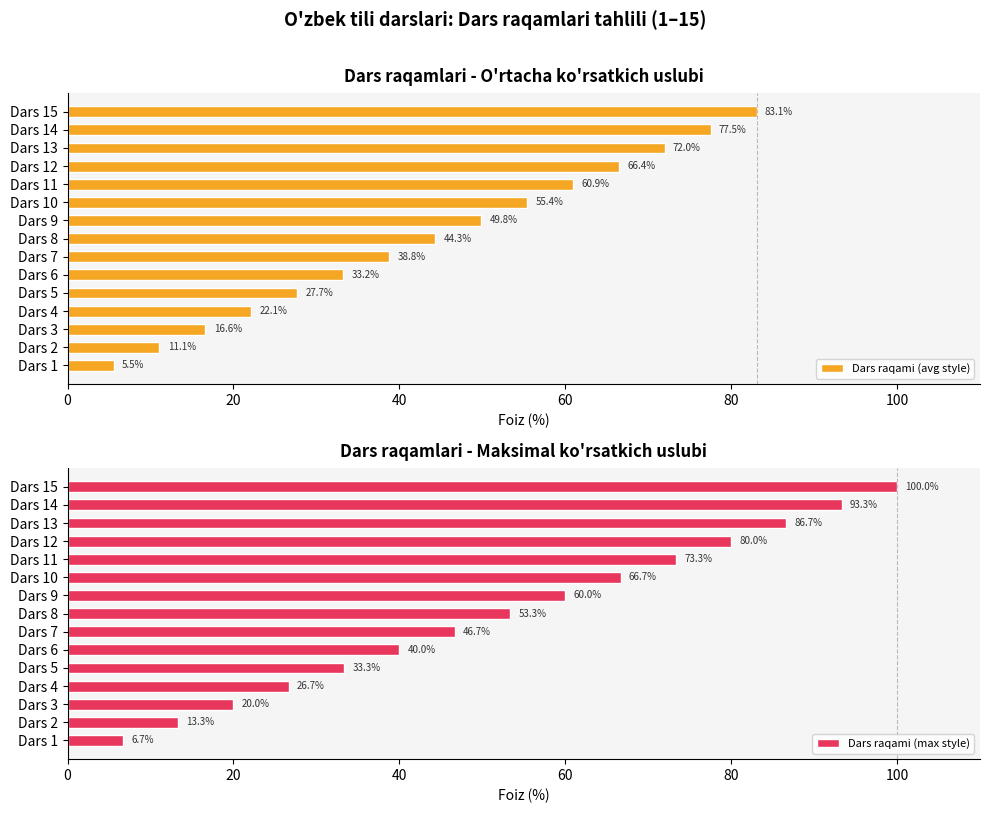

What is the difference between the Dars raqami (avg style) values at Dars 10 and Dars 14?

22.1